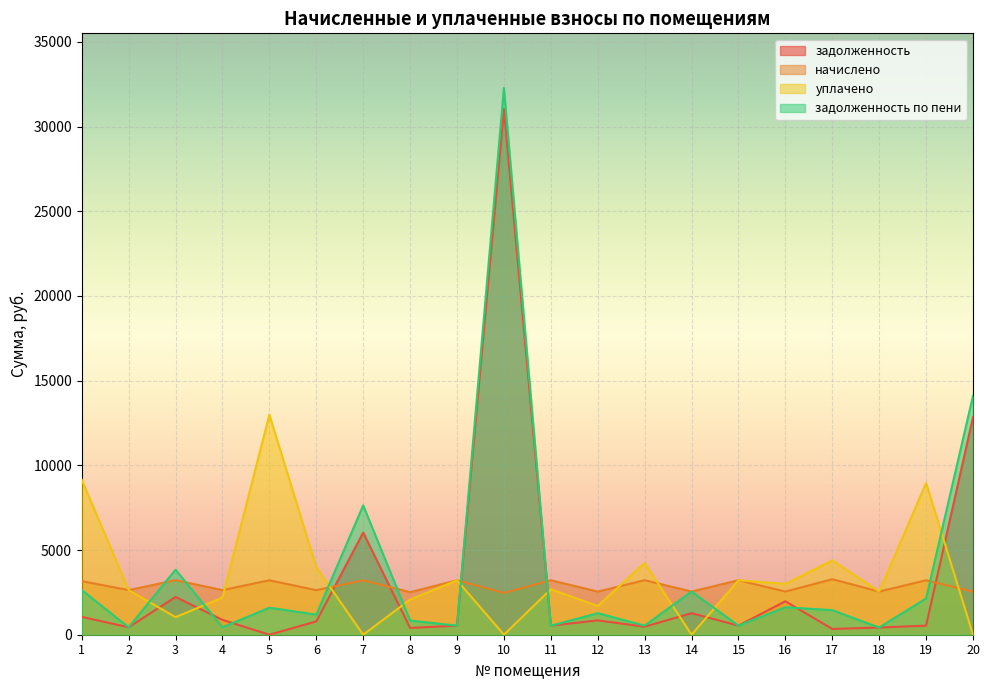

How many distinct data groups are displayed?

4